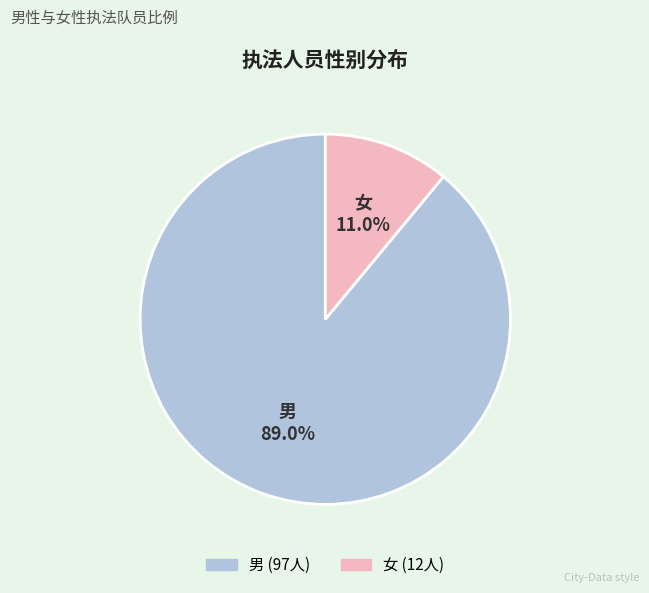

Approximately how many times larger is the value at 女 compared to 男?

0.1